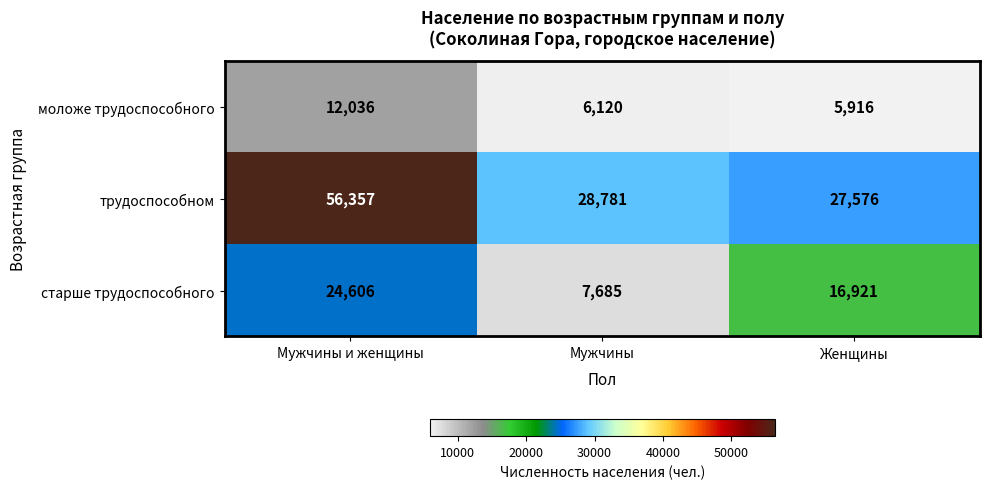

At which label does моложе трудоспособного reach its minimum?

Женщины